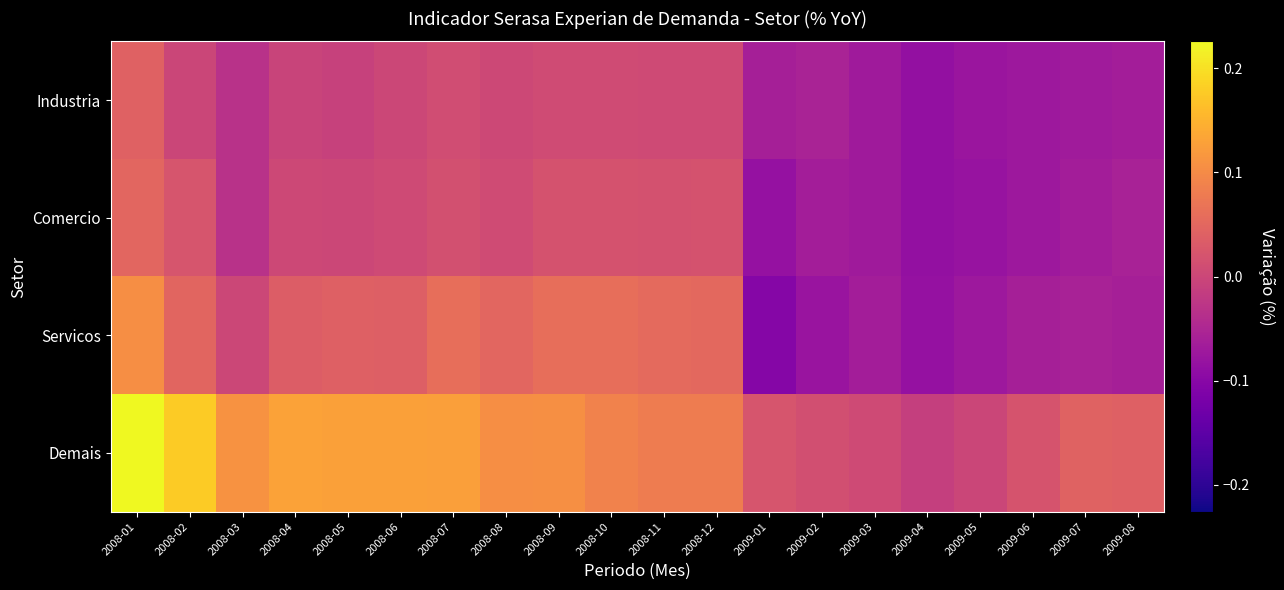

Reading left to right, extract all data points from this chart.

Industria: 2008-01=0.0	2008-02=-0.0	2008-03=-0.0	2008-04=-0.0	2008-05=-0.0	2008-06=0.0	2008-07=0.0	2008-08=0.0	2008-09=0.0	2008-10=0.0	2008-11=0.0	2008-12=0.0	2009-01=-0.1	2009-02=-0.1	2009-03=-0.1	2009-04=-0.1	2009-05=-0.1	2009-06=-0.1	2009-07=-0.1	2009-08=-0.1
Comercio: 2008-01=0.0	2008-02=0.0	2008-03=-0.0	2008-04=0.0	2008-05=0.0	2008-06=0.0	2008-07=0.0	2008-08=0.0	2008-09=0.0	2008-10=0.0	2008-11=0.0	2008-12=0.0	2009-01=-0.1	2009-02=-0.1	2009-03=-0.1	2009-04=-0.1	2009-05=-0.1	2009-06=-0.1	2009-07=-0.1	2009-08=-0.1
Servicos: 2008-01=0.1	2008-02=0.0	2008-03=0.0	2008-04=0.0	2008-05=0.0	2008-06=0.0	2008-07=0.1	2008-08=0.0	2008-09=0.1	2008-10=0.1	2008-11=0.1	2008-12=0.1	2009-01=-0.1	2009-02=-0.1	2009-03=-0.1	2009-04=-0.1	2009-05=-0.1	2009-06=-0.1	2009-07=-0.1	2009-08=-0.1
Demais: 2008-01=0.2	2008-02=0.2	2008-03=0.1	2008-04=0.1	2008-05=0.1	2008-06=0.1	2008-07=0.1	2008-08=0.1	2008-09=0.1	2008-10=0.1	2008-11=0.1	2008-12=0.1	2009-01=0.0	2009-02=0.0	2009-03=0.0	2009-04=-0.0	2009-05=-0.0	2009-06=0.0	2009-07=0.0	2009-08=0.0